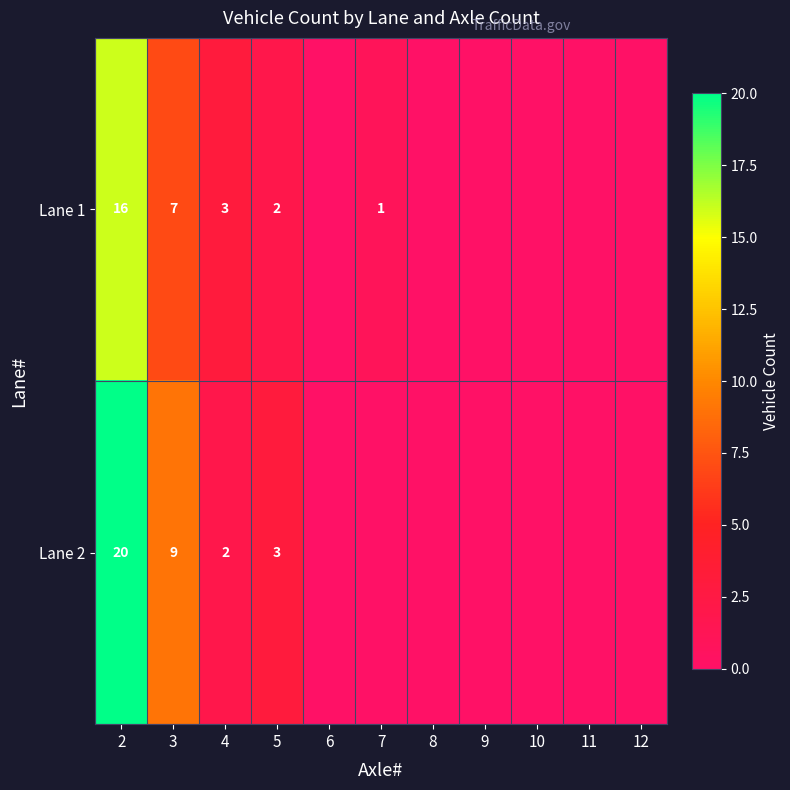

Rank the series at 4 from lowest to highest value.

Lane 2, Lane 1